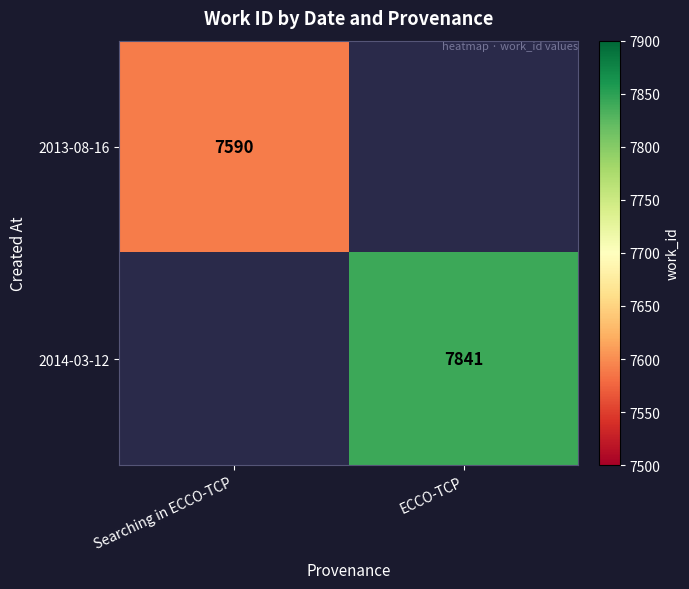

The 2014-03-12 series shows 4617.7 at ECCO-TCP. True or false?

False